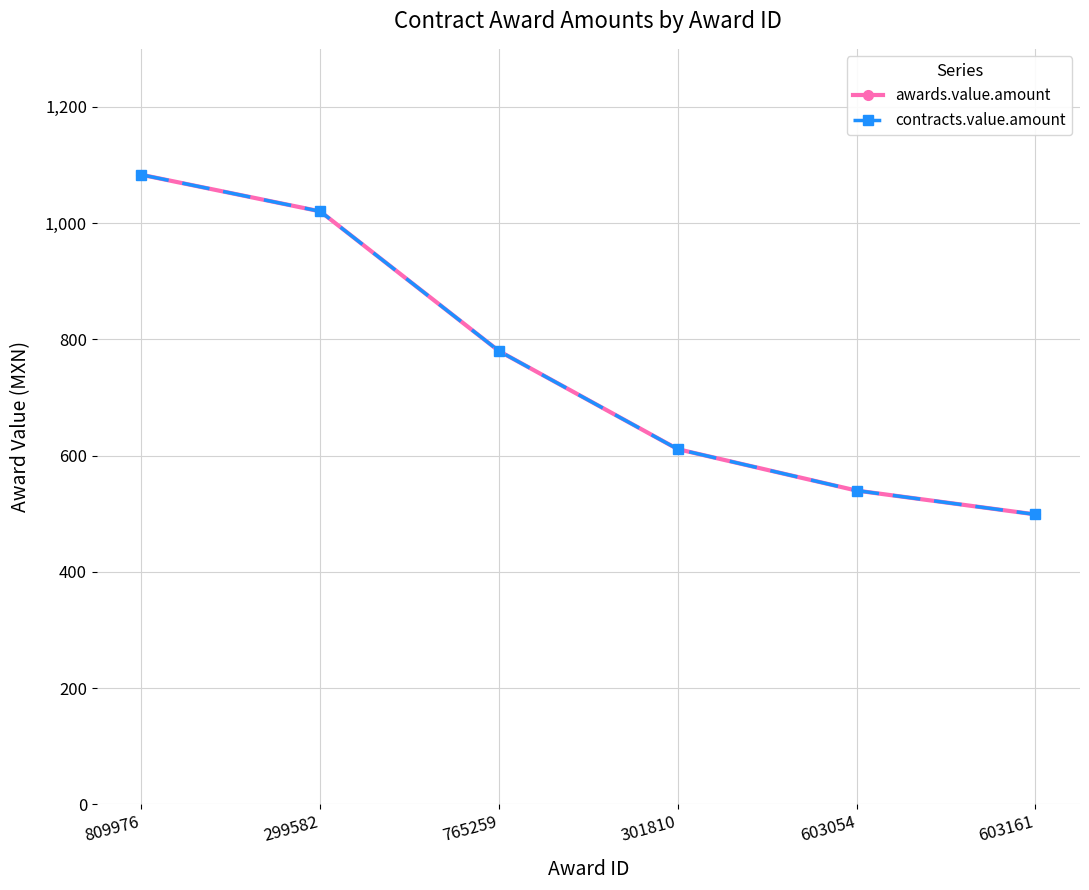

Is this an area chart (filled region under the line)?

No